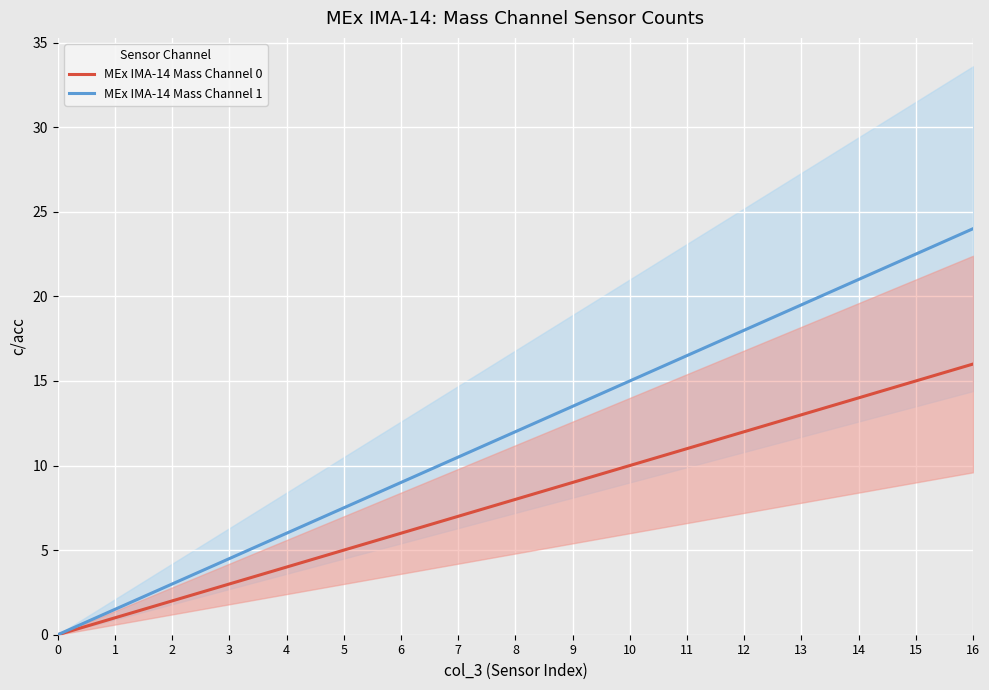

Read the MEx IMA-14 Mass Channel 1 value at 10.

15.0